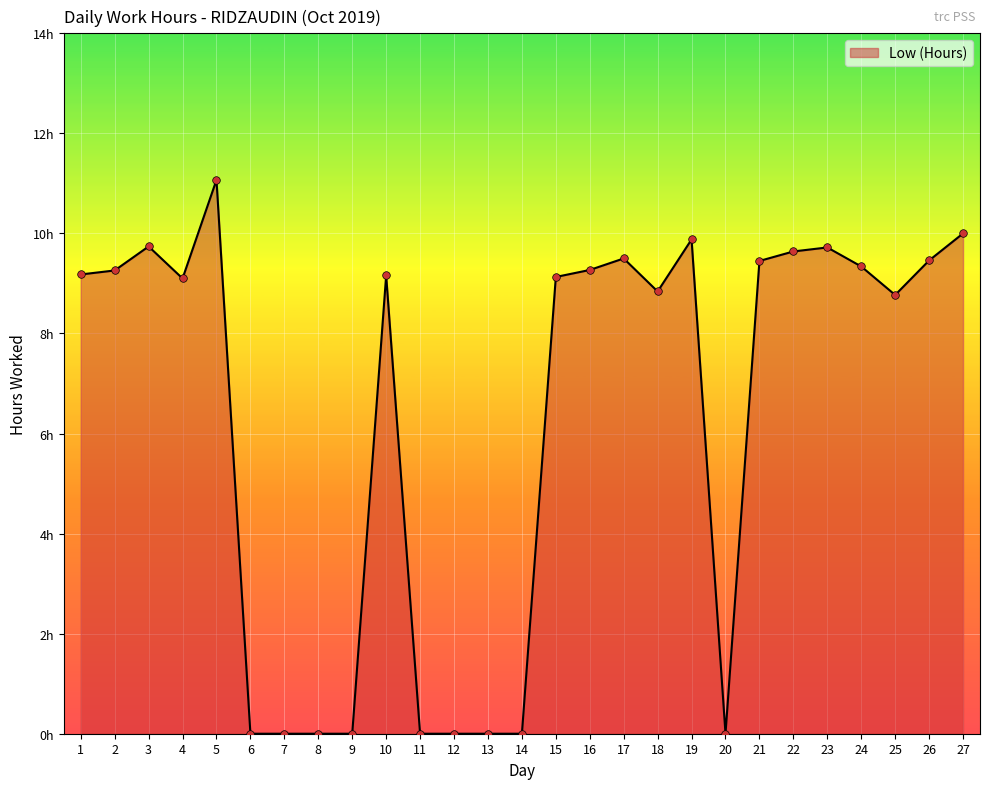

What is the change in value from 5 to 25?

-2.3